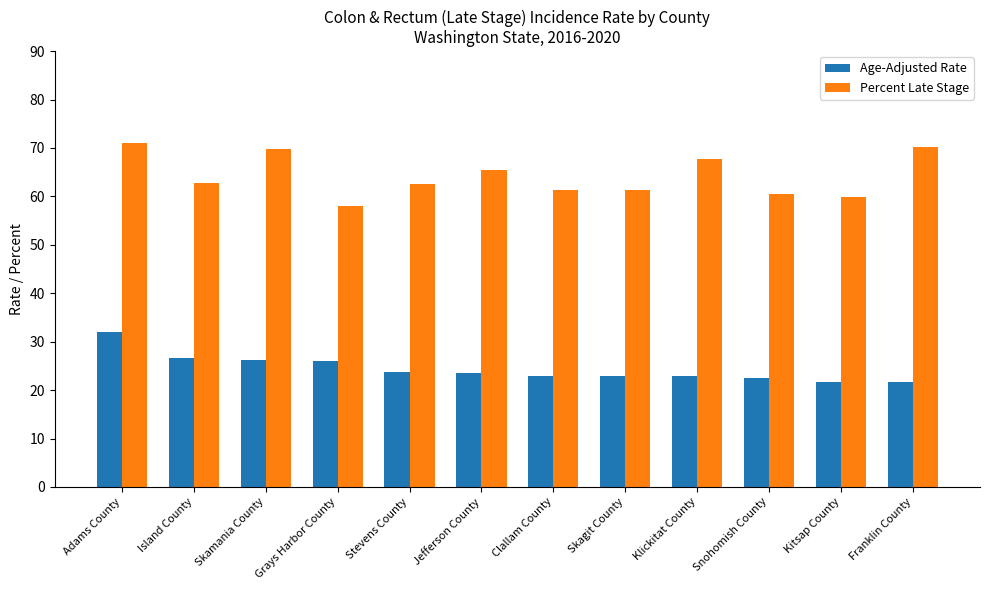

What is the difference between the Percent Late Stage values at Stevens County and Kitsap County?

2.7